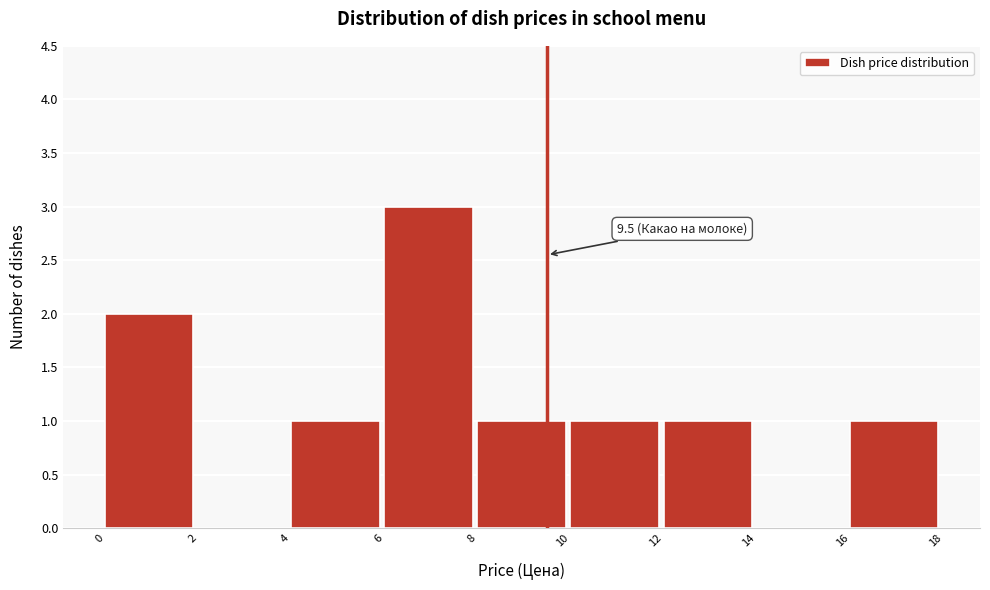

Which range on the x-axis has the tallest bar?

6 to 8